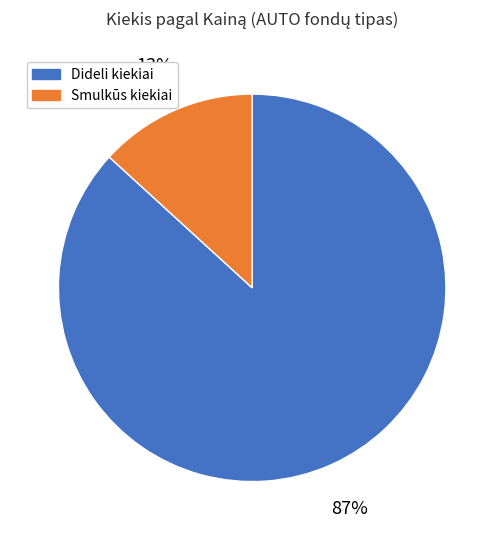

Does any single category account for the majority?

Yes